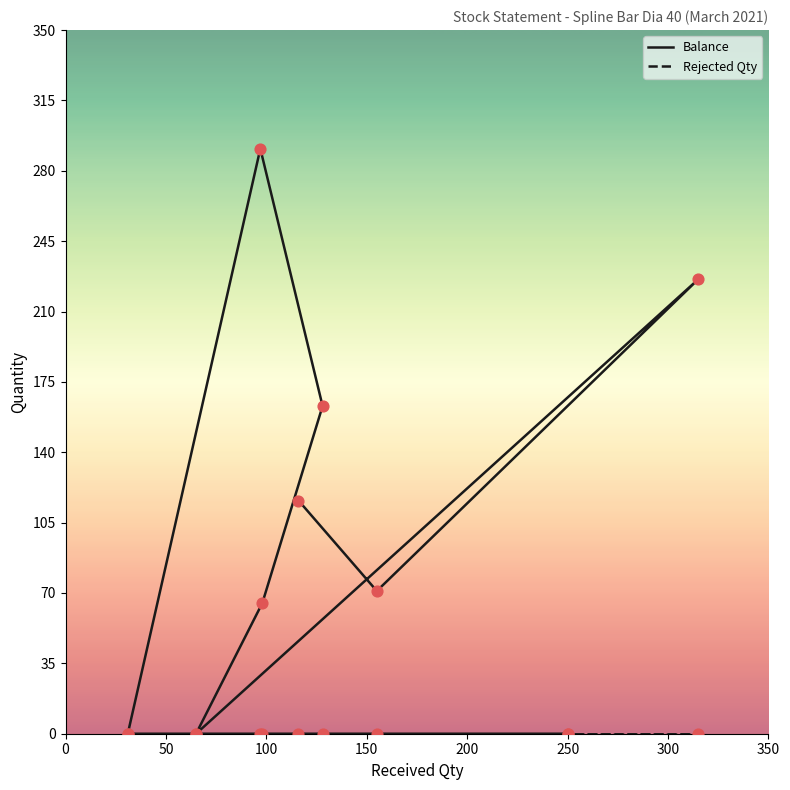

Which series has the largest total across all categories?

Balance